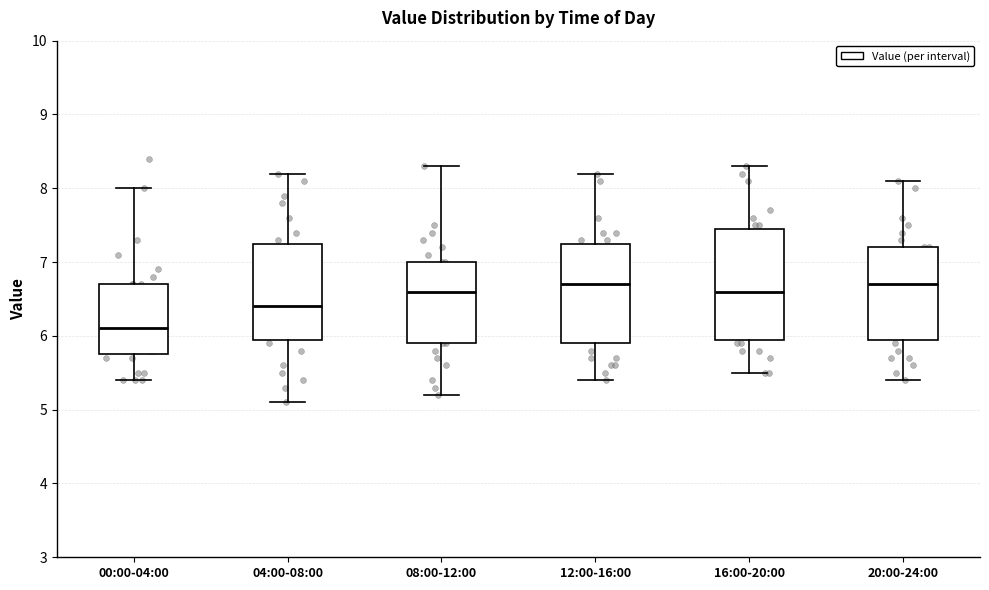

Reading left to right, transcribe this box plot: for each box, give where its median line is, the range the box spans, and where its two whiskers end, as read against the y-axis. The values are not printed on the chart, so give them approximately, as read against the axis.

00:00-04:00: median 6.1, box 5.8 to 6.7, whiskers 5.4 to 8.0
04:00-08:00: median 6.4, box 6.0 to 7.3, whiskers 5.1 to 8.2
08:00-12:00: median 6.6, box 5.9 to 7.0, whiskers 5.2 to 8.3
12:00-16:00: median 6.7, box 5.9 to 7.3, whiskers 5.4 to 8.2
16:00-20:00: median 6.6, box 6.0 to 7.5, whiskers 5.5 to 8.3
20:00-24:00: median 6.7, box 6.0 to 7.2, whiskers 5.4 to 8.1